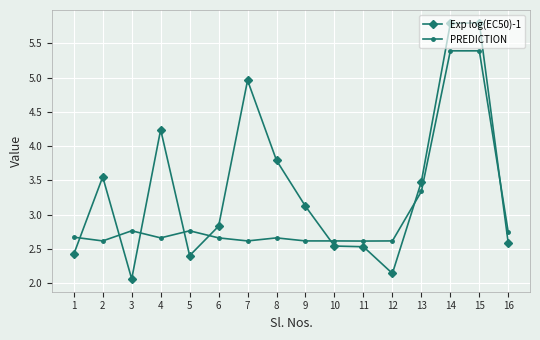

How many lines are shown in the chart?

2